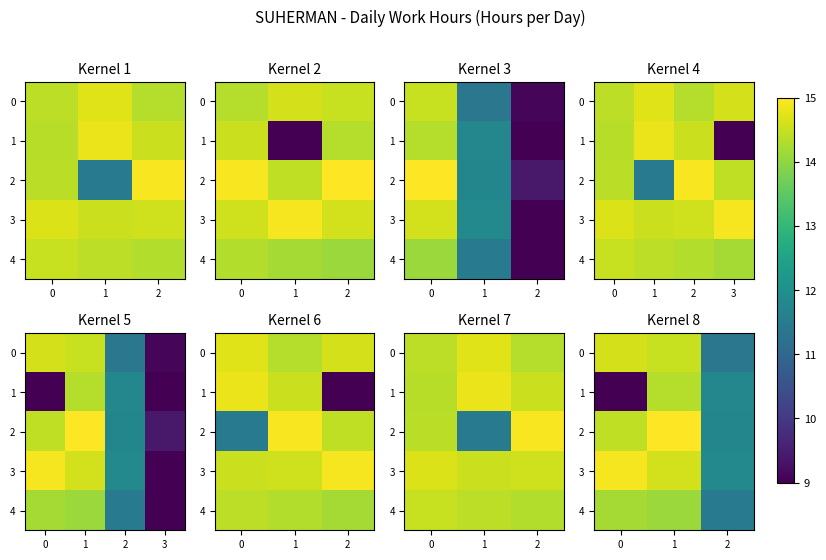

What is the difference between the maximum and minimum values in the 4 series?

2.7